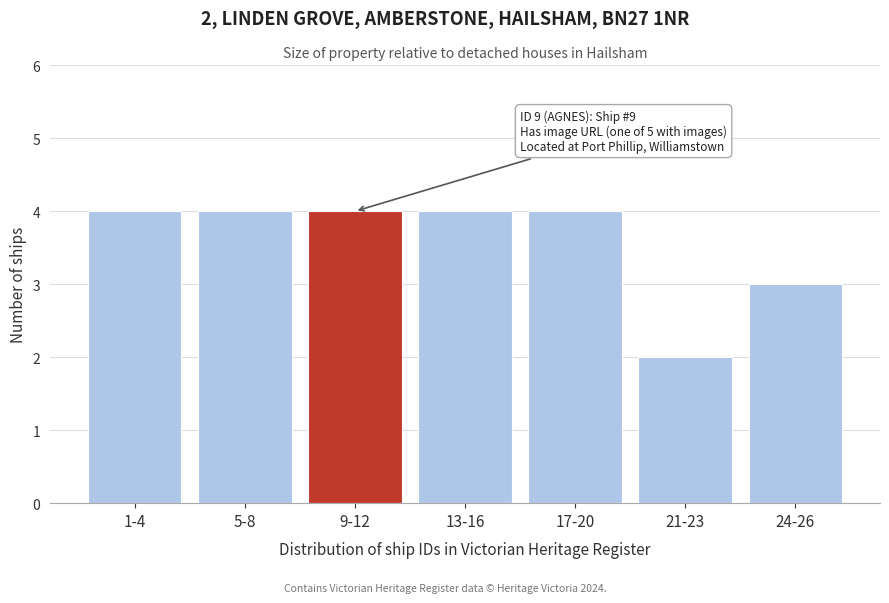

Reading left to right, what are all the values shown in this chart?

1-4=4	5-8=4	9-12=4	13-16=4	17-20=4	21-23=2	24-26=3